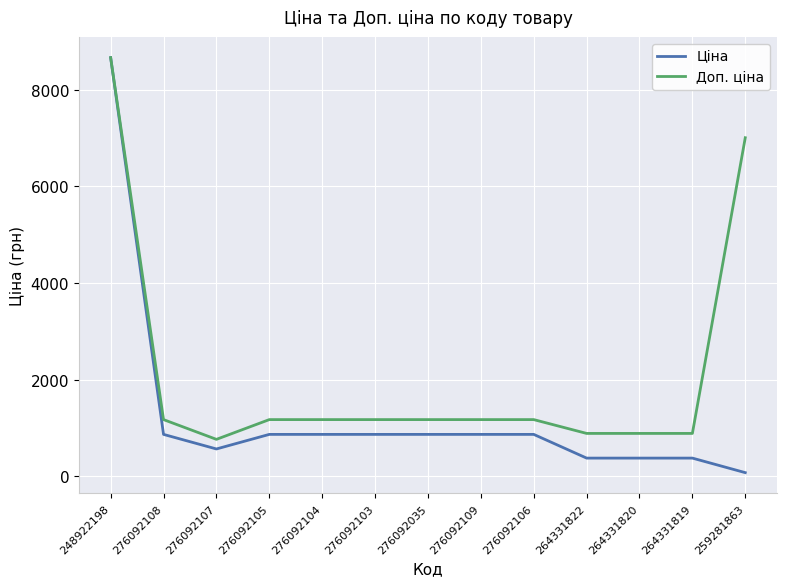

Which series has the widest spread of values?

Ціна